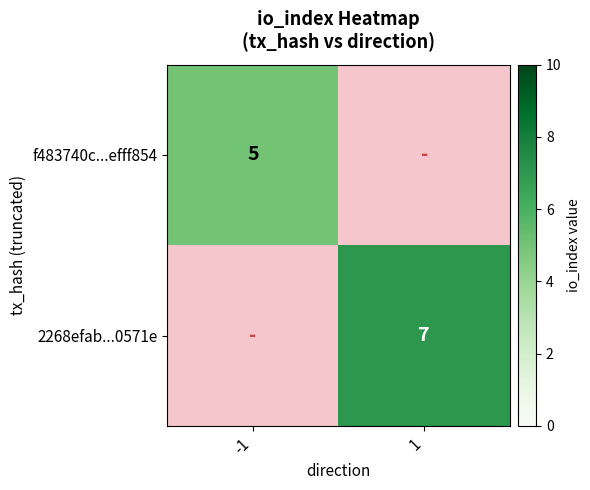

True or false: f483740c...efff854 has a value of 5 at -1.

True